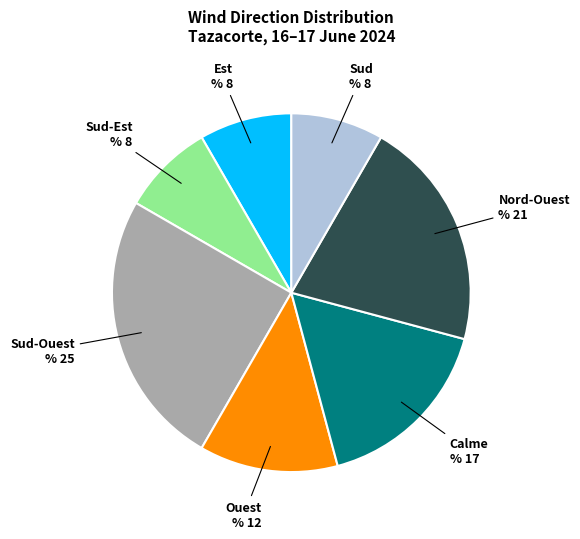

Does any single category account for the majority?

No